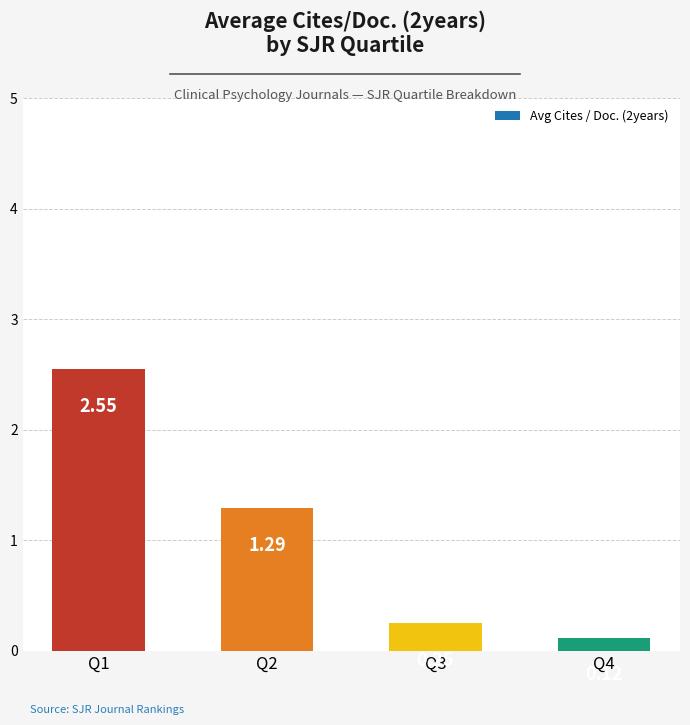

What is the average value?

1.1